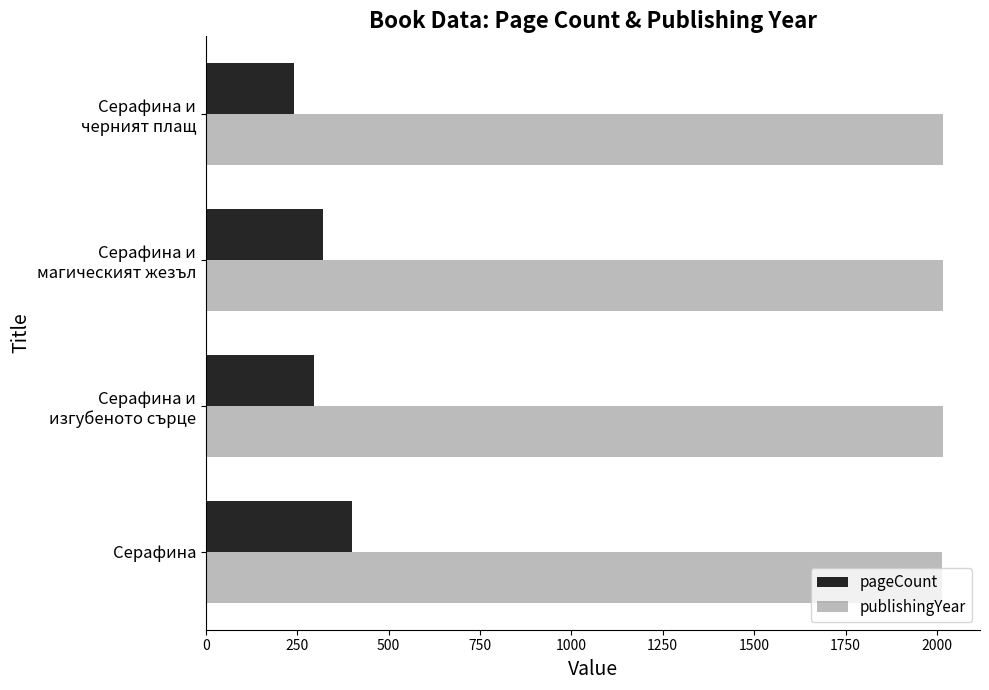

What are all the series names shown in the legend?

pageCount, publishingYear